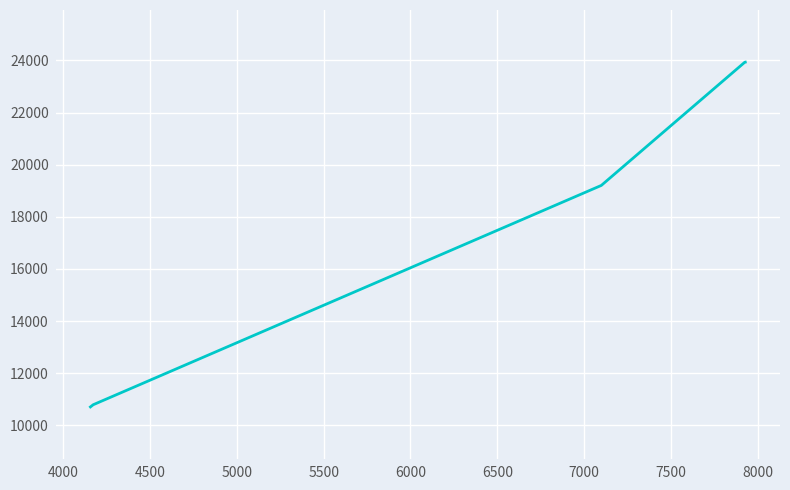

True or false: there are more than 2 points higher than both neighbors.

False